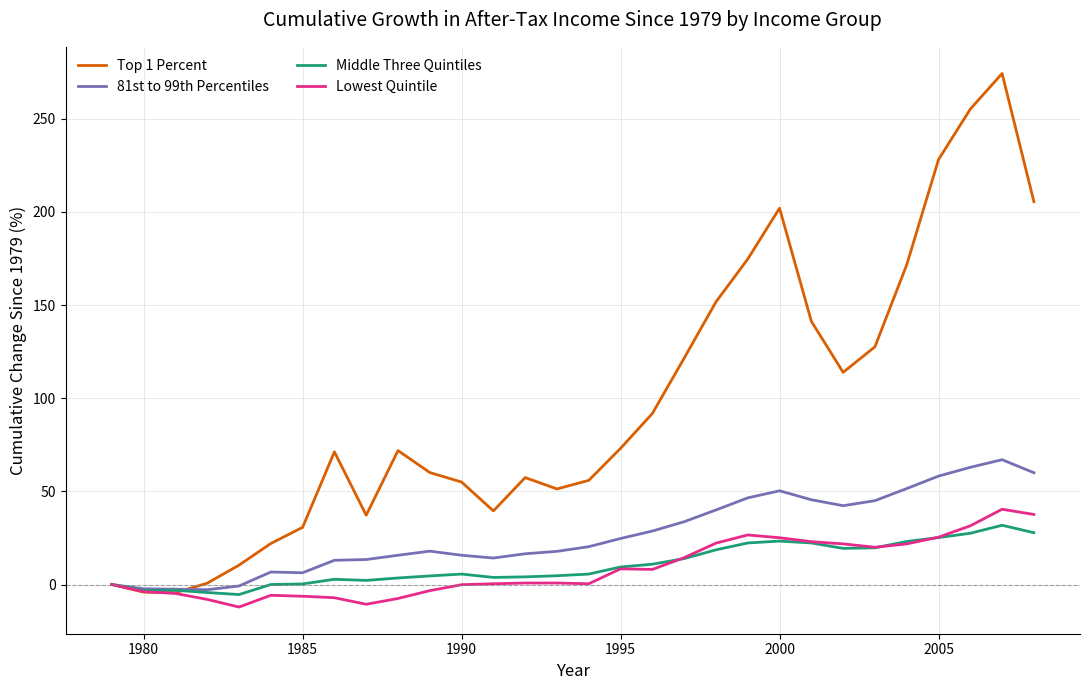

What is the minimum value shown in the chart?

-12.1